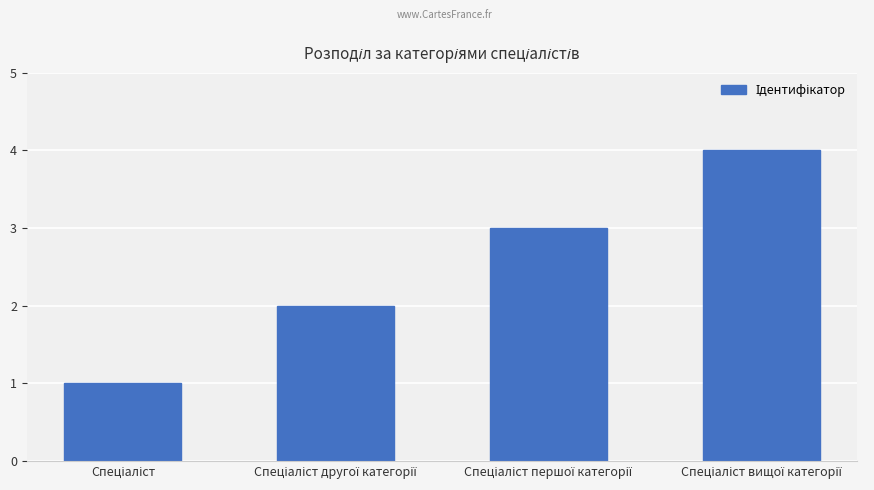

What is the maximum value shown in the chart?

4